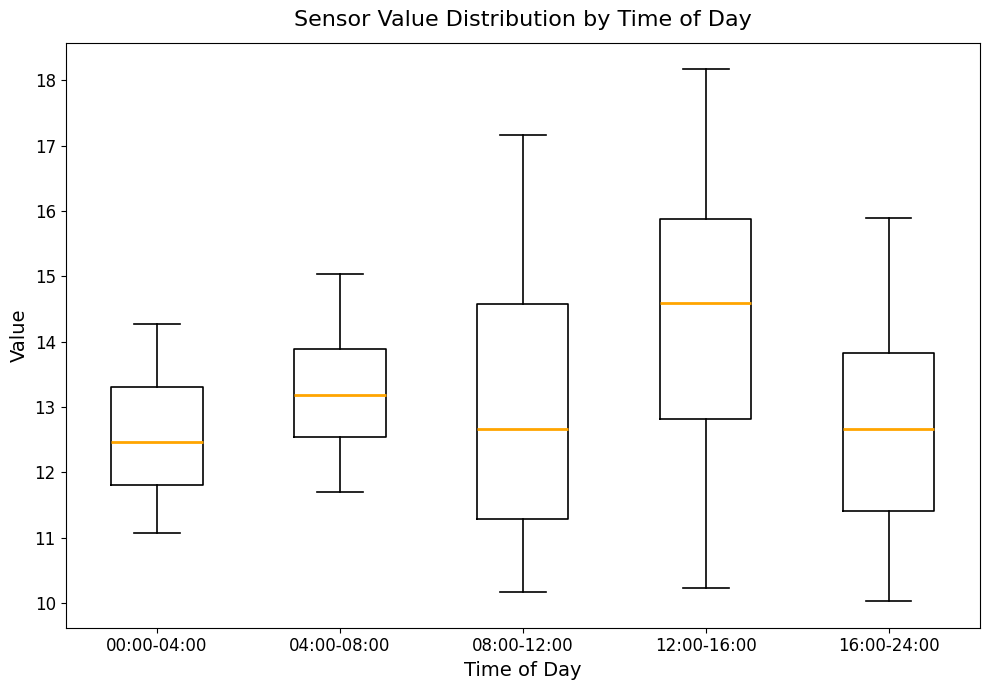

Reading left to right, transcribe this box plot: for each box, give where its median line is, the range the box spans, and where its two whiskers end, as read against the y-axis. The values are not printed on the chart, so give them approximately, as read against the axis.

00:00-04:00: median 12.5, box 11.8 to 13.3, whiskers 11.1 to 14.3
04:00-08:00: median 13.2, box 12.5 to 13.9, whiskers 11.7 to 15.0
08:00-12:00: median 12.7, box 11.3 to 14.6, whiskers 10.2 to 17.2
12:00-16:00: median 14.6, box 12.8 to 15.9, whiskers 10.2 to 18.2
16:00-24:00: median 12.7, box 11.4 to 13.8, whiskers 10.0 to 15.9